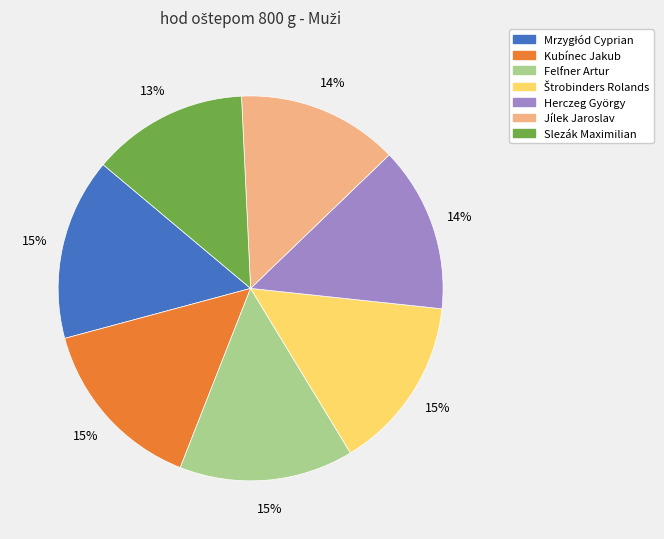

Is the sum of Herczeg György and Felfner Artur greater than half?

No